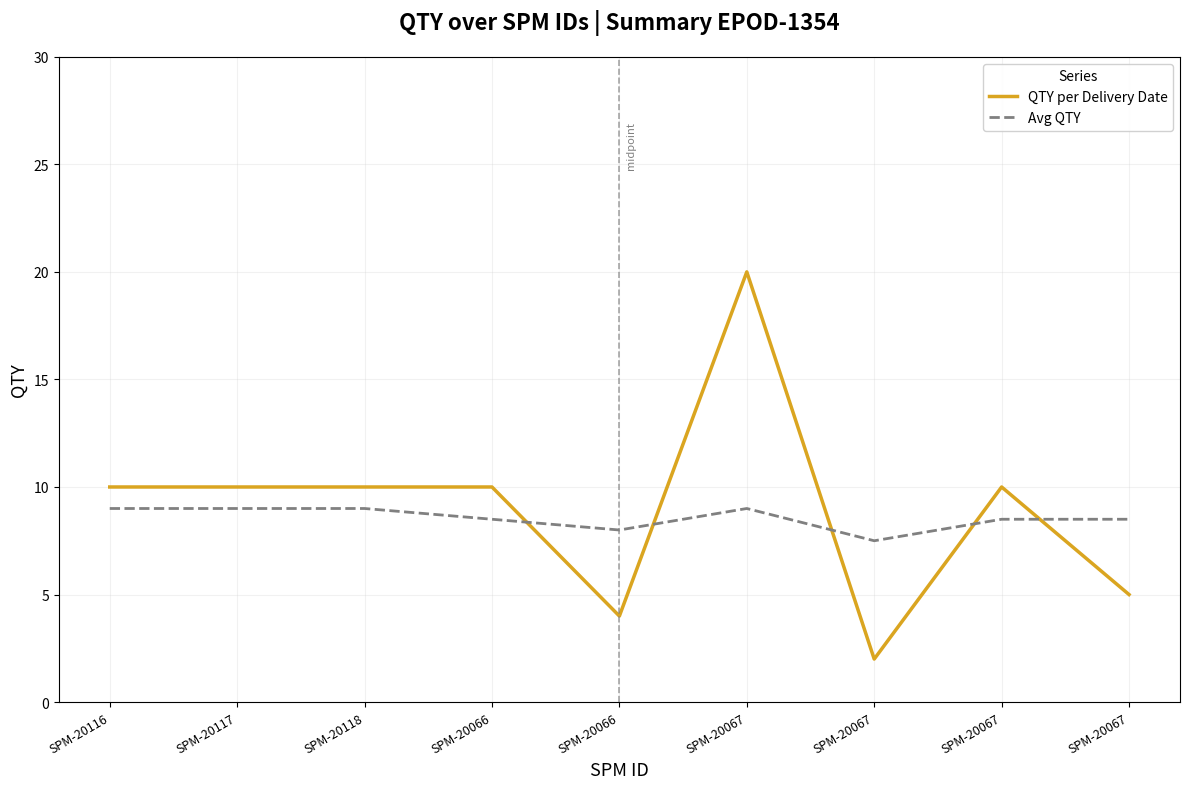

What are all the series names shown in the legend?

QTY per Delivery Date, Avg QTY